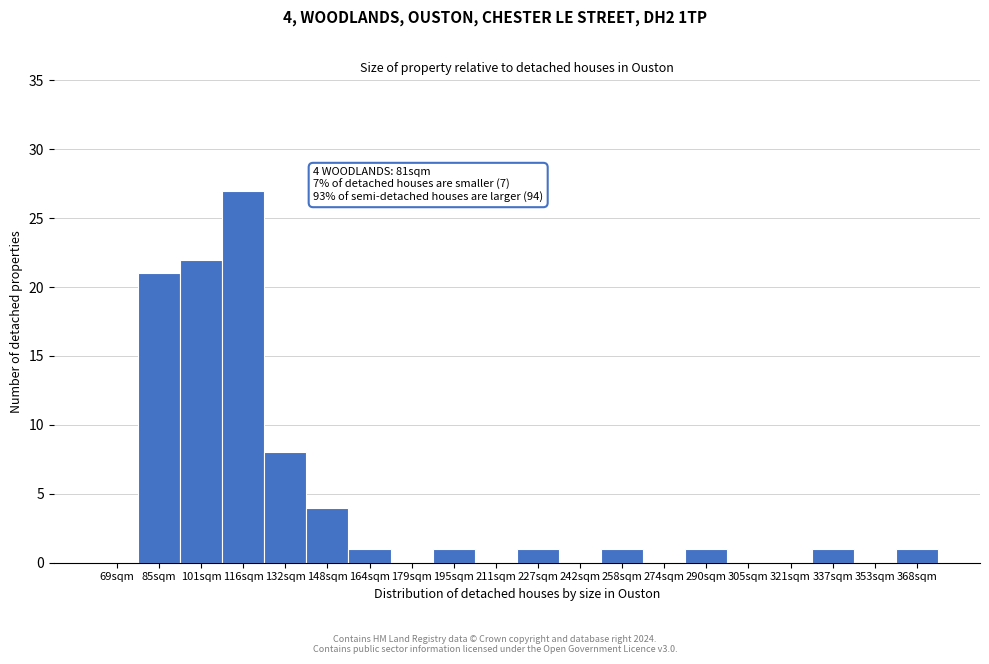

Reading left to right, transcribe all the data shown in this chart.

69sqm=0	85sqm=21	101sqm=22	116sqm=27	132sqm=8	148sqm=4	164sqm=1	179sqm=0	195sqm=1	211sqm=0	227sqm=1	242sqm=0	258sqm=1	274sqm=0	290sqm=1	305sqm=0	321sqm=0	337sqm=1	353sqm=0	368sqm=1